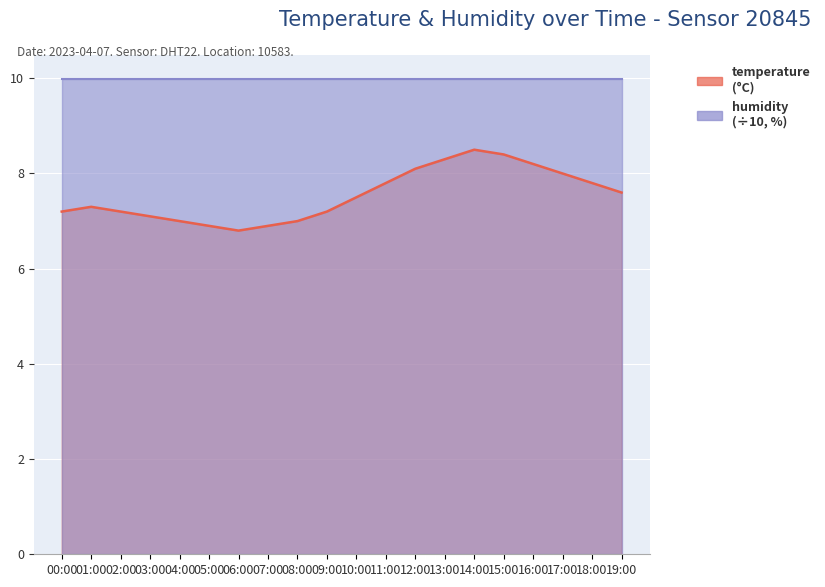

What is the average value?

7.5